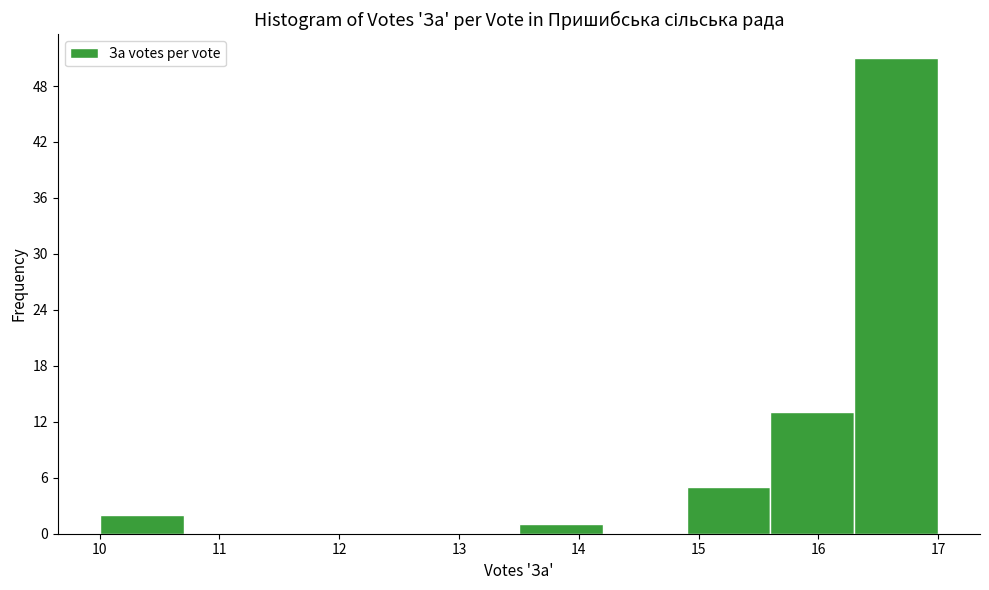

Reading left to right, transcribe this chart: for each bar, give the range it covers on the x-axis and its height. The values are not printed on the chart, so give them approximately, as read against the axis.

10.0 to 10.7: 2
10.7 to 11.4: 0
11.4 to 12.1: 0
12.1 to 12.8: 0
12.8 to 13.5: 0
13.5 to 14.2: 1
14.2 to 14.9: 0
14.9 to 15.6: 5
15.6 to 16.3: 13
16.3 to 17.0: 51